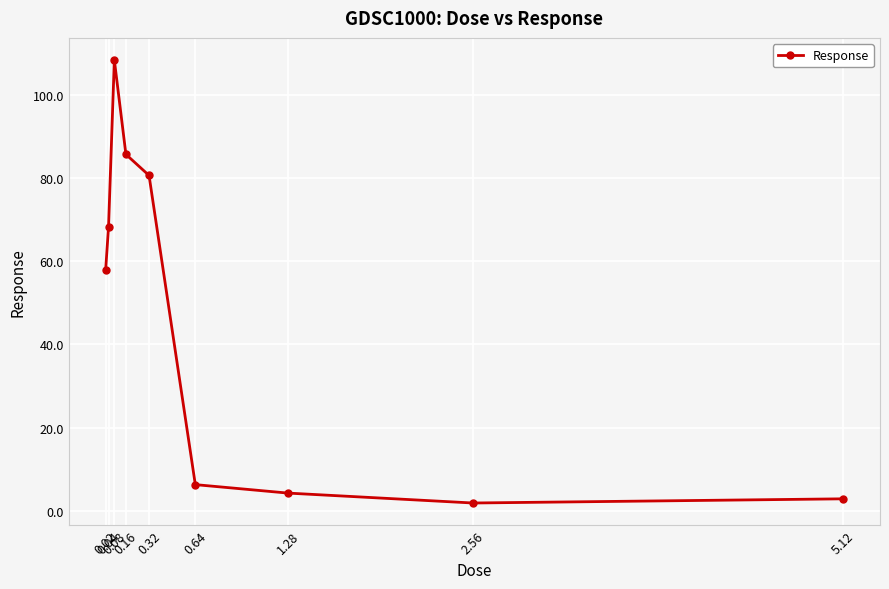

How many interior local valleys (lower than both neighbors) does the data have?

1